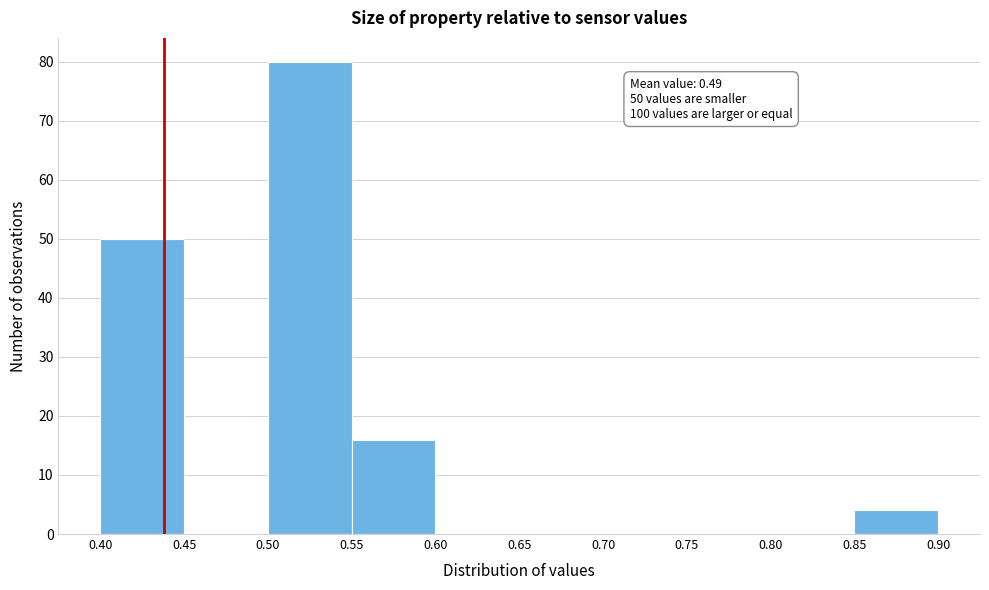

Over which range of the x-axis is the bar tallest?

0.50 to 0.55